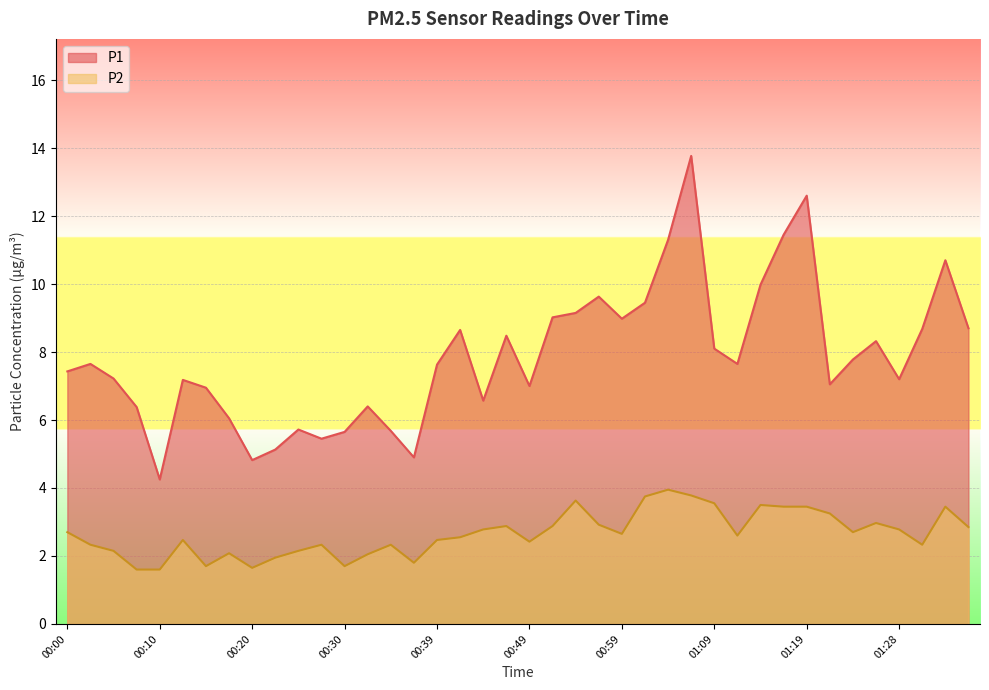

Rank the series by their maximum value, from highest to lowest.

P1, P2